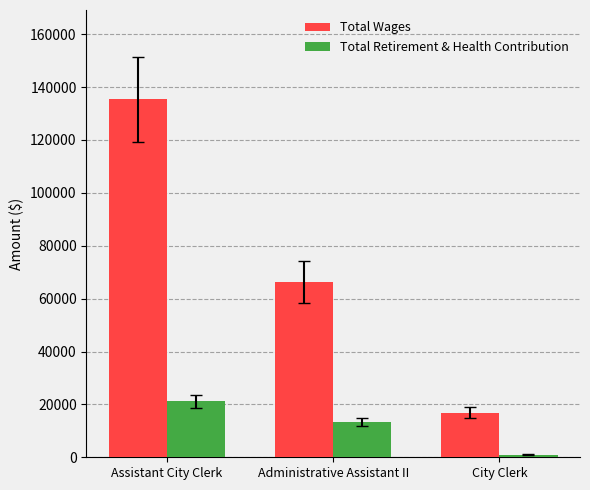

What is the label of the 1st bar from the right?

City Clerk